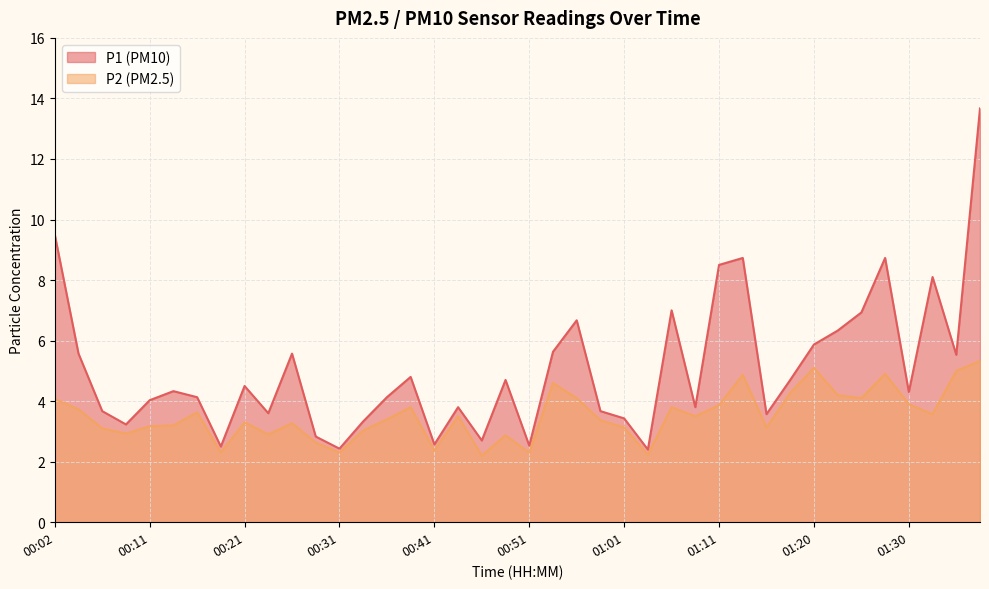

Reading right to left, extract all data points from this chart.

P1: 13.7	5.5	8.1	4.3	8.7	6.9	6.3	5.9	4.7	3.6	8.7	8.5	3.8	7.0	2.4	3.4	3.7	6.7	5.6	2.5	4.7	2.7	3.8	2.6	4.8	4.1	3.3	2.4	2.8	5.6	3.6	4.5	2.5	4.1	4.3	4.0	3.2	3.7	5.6	9.5
P2: 5.3	5.0	3.6	3.9	4.9	4.1	4.2	5.1	4.3	3.1	4.9	3.9	3.5	3.8	2.2	3.1	3.4	4.1	4.6	2.3	2.9	2.2	3.5	2.4	3.8	3.4	3.0	2.3	2.6	3.3	2.9	3.3	2.3	3.6	3.2	3.2	2.9	3.1	3.7	4.1